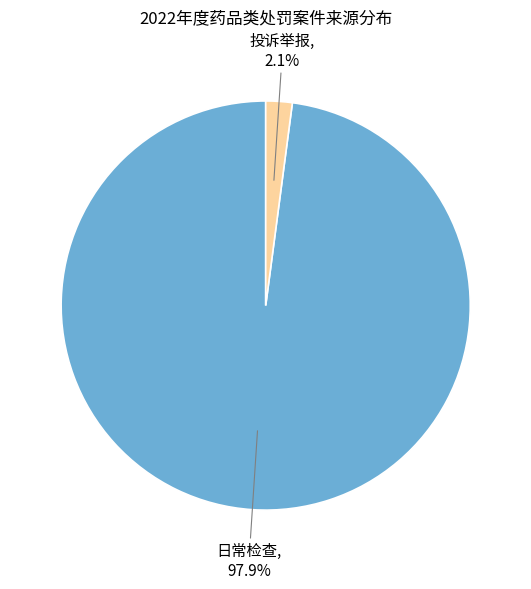

How many segments does this pie chart have?

2